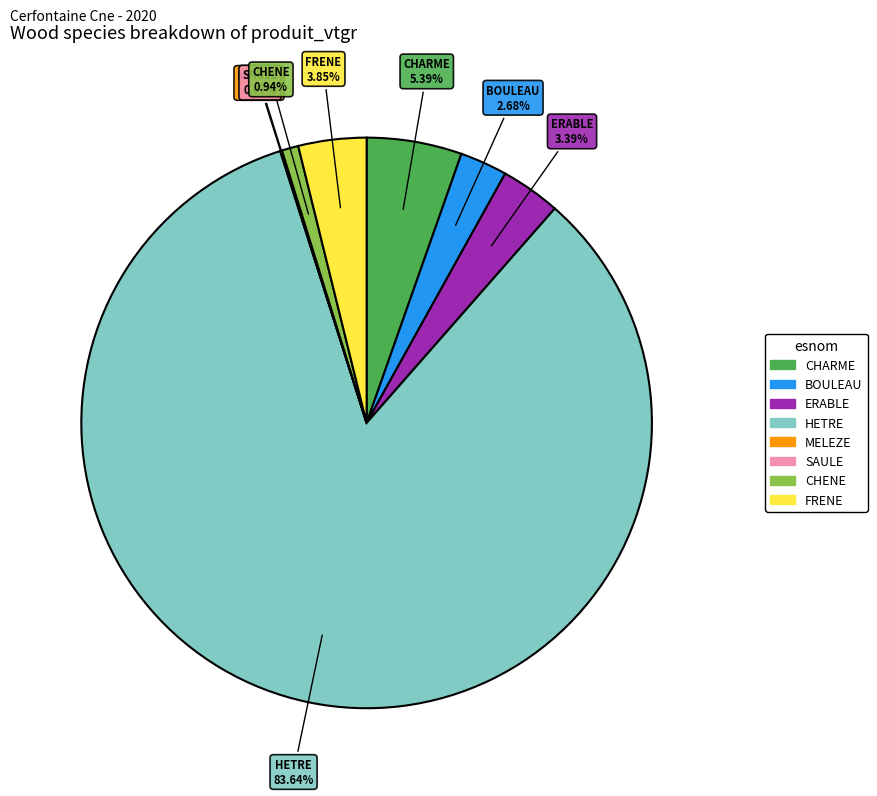

Which has a higher value, FRENE or CHARME?

CHARME